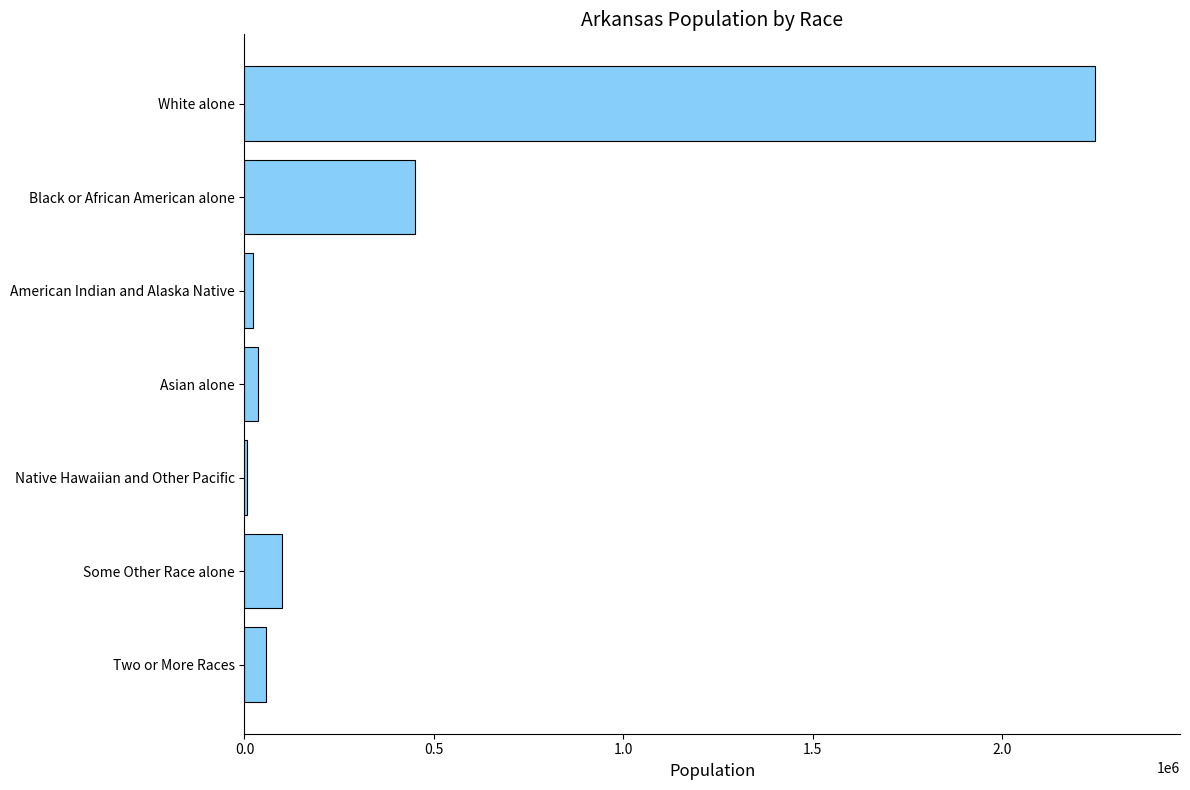

What is the greatest value displayed?

2245229